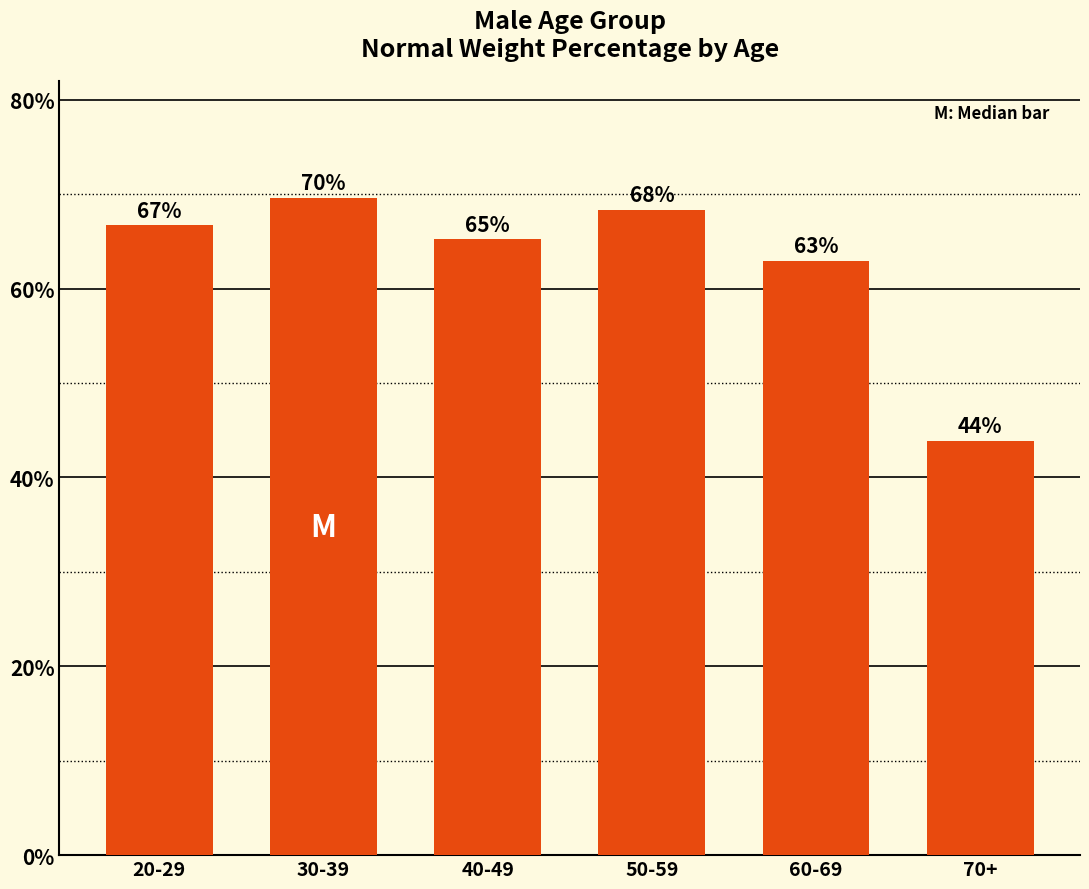

Where is the data nearest to the value 56?

60-69